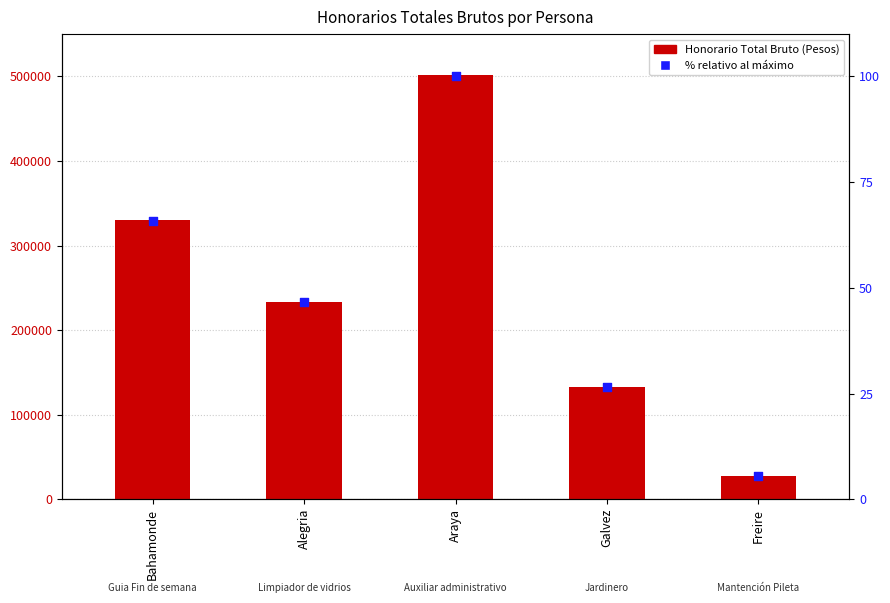

Is the value of HONORARIO TOTAL BRUTO at Alegria greater than the value of % relativo al máximo at Galvez?

Yes